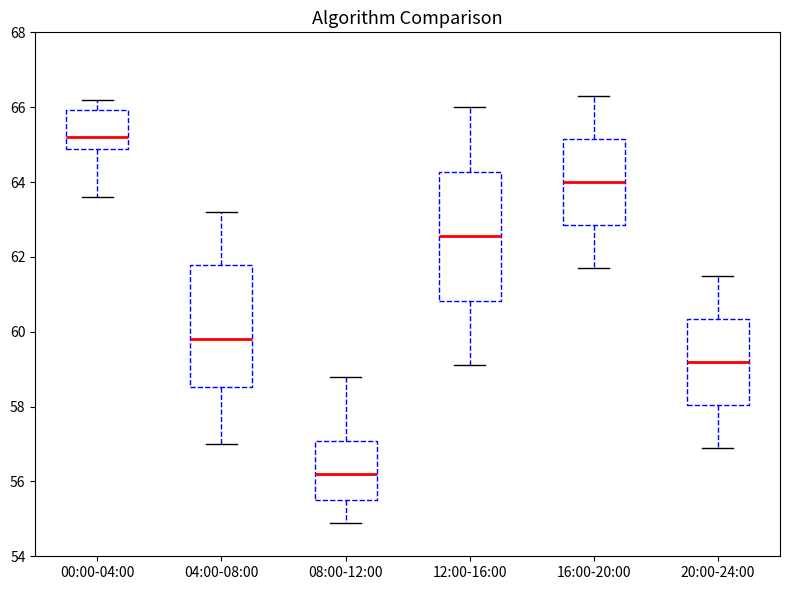

Reading left to right, transcribe this box plot: for each box, give where its median line is, the range the box spans, and where its two whiskers end, as read against the y-axis. The values are not printed on the chart, so give them approximately, as read against the axis.

00:00-04:00: median 65.2, box 64.8 to 66.0, whiskers 63.6 to 66.2
04:00-08:00: median 59.8, box 58.6 to 61.8, whiskers 57.0 to 63.2
08:00-12:00: median 56.2, box 55.6 to 57.0, whiskers 55.0 to 58.8
12:00-16:00: median 62.6, box 60.8 to 64.2, whiskers 59.2 to 66.0
16:00-20:00: median 64.0, box 62.8 to 65.2, whiskers 61.8 to 66.4
20:00-24:00: median 59.2, box 58.0 to 60.4, whiskers 57.0 to 61.6